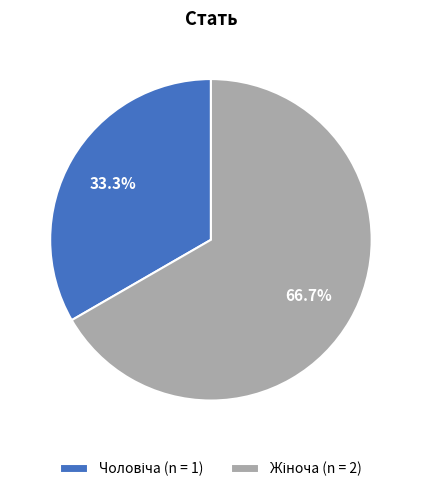

Is there any slice that represents more than half of the pie?

Yes